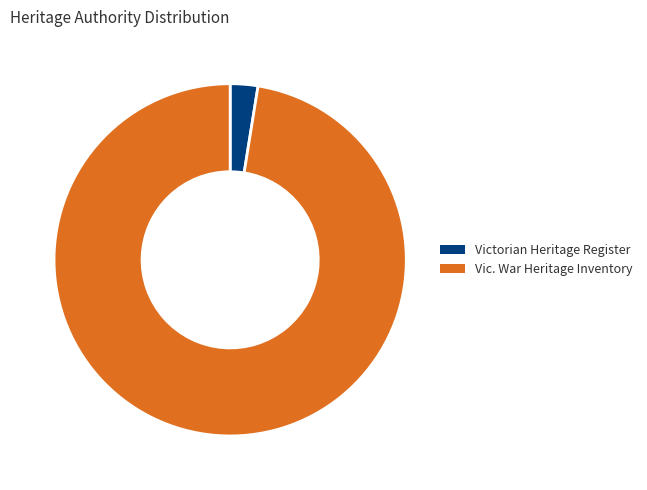

The Vic. War Heritage Inventory slice represents 83% of the pie. True or false?

False